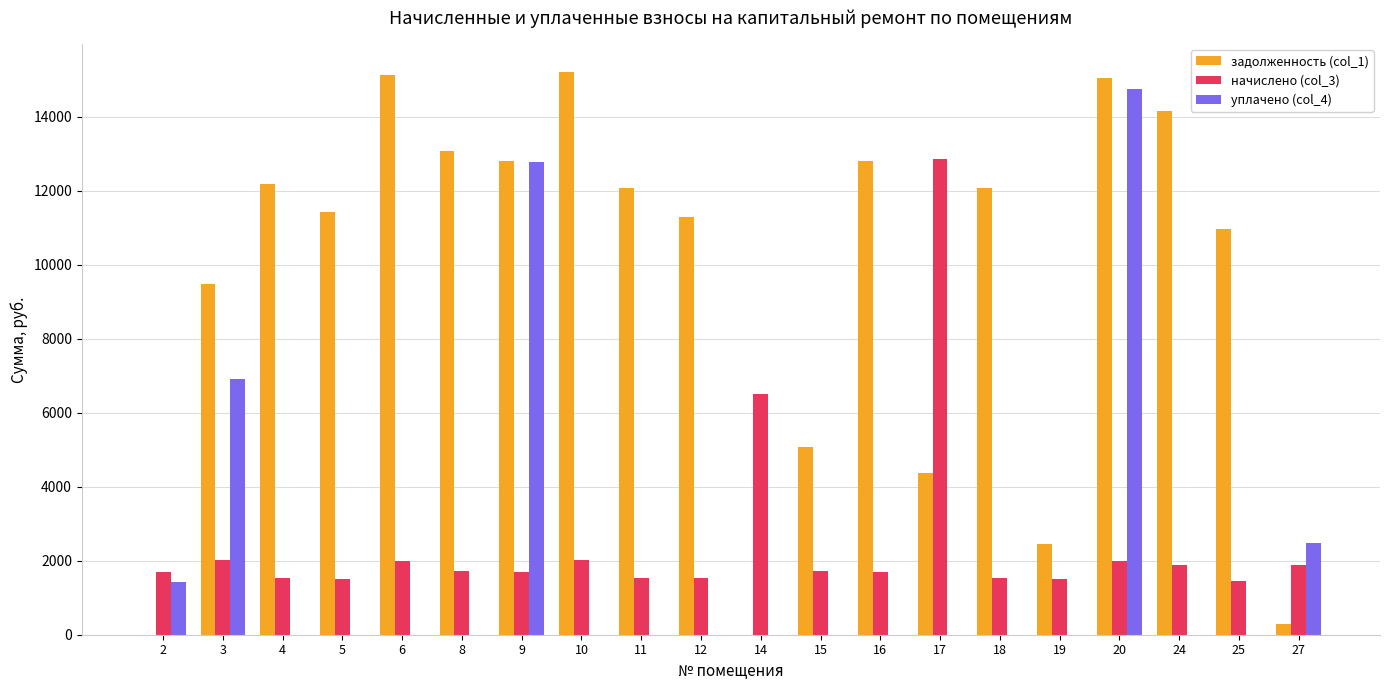

The value of задолженность (col_1) at 10 is 4626.1. True or false?

False